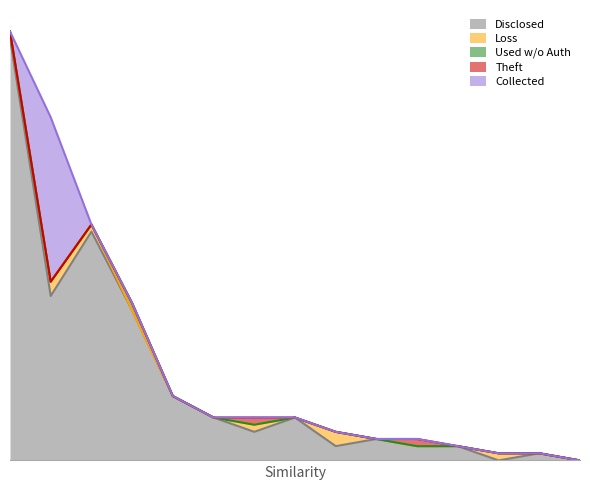

How many distinct data groups are displayed?

5